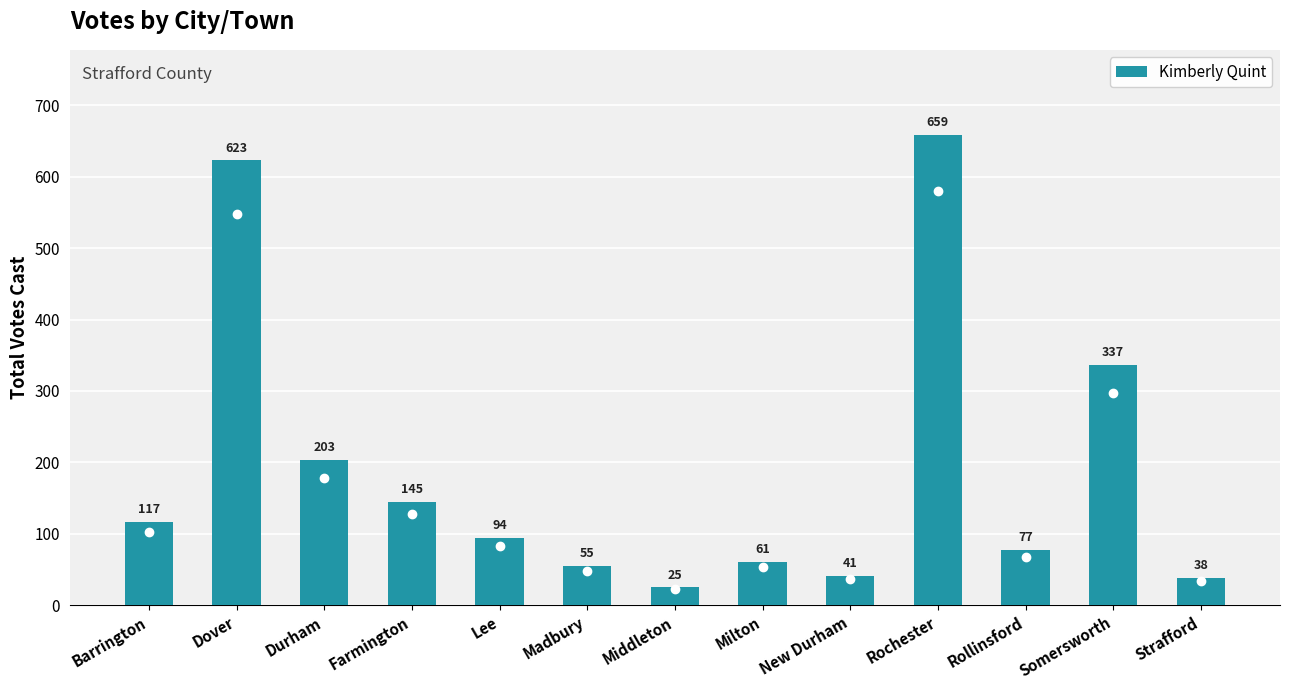

Is it true that the value at Strafford is 38?

True